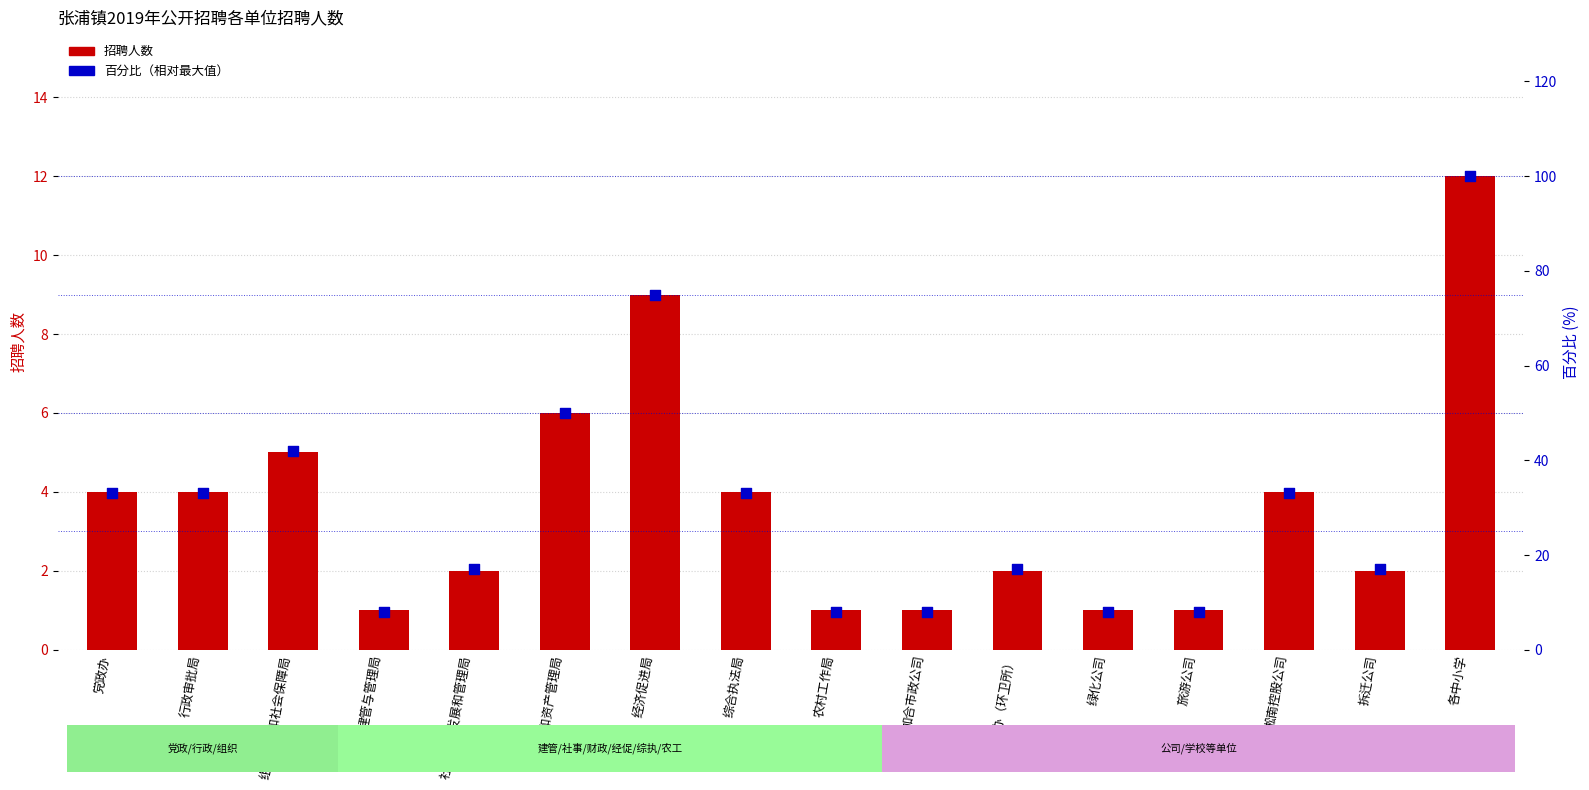

At which category is the sum across all series the highest?

各中小学